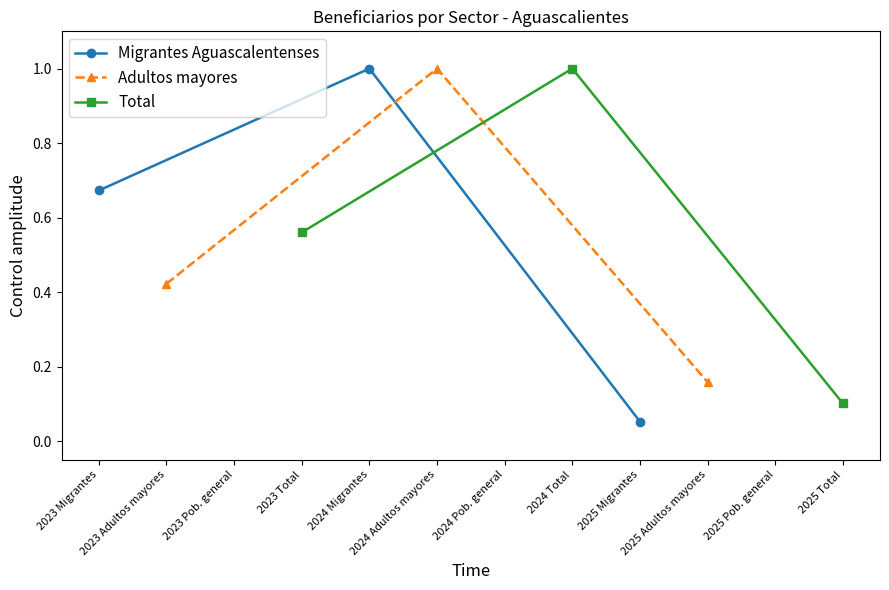

Count the number of data series in this chart.

3